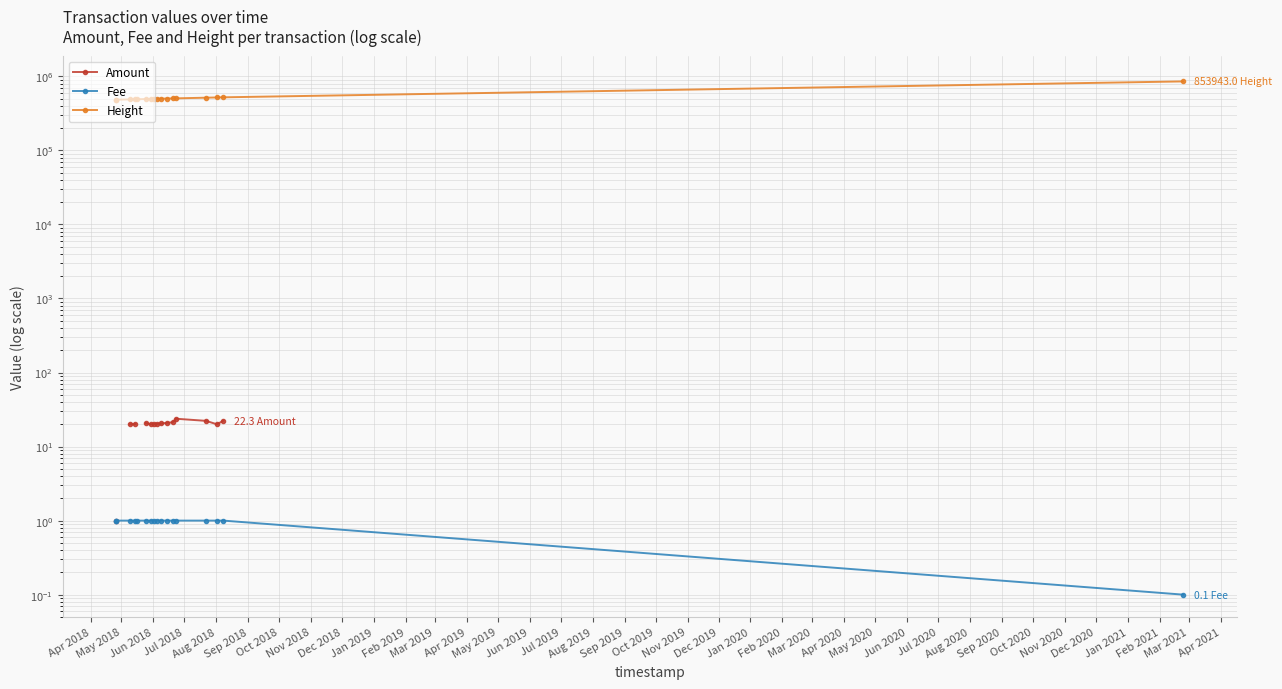

What is the average value of the Height series?

519753.1